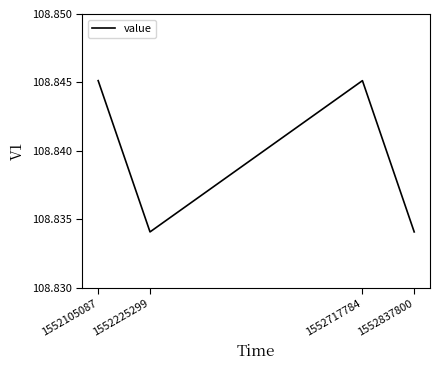

Approximately how many times larger is the value at 1552717784 compared to 1552837800?

1.0